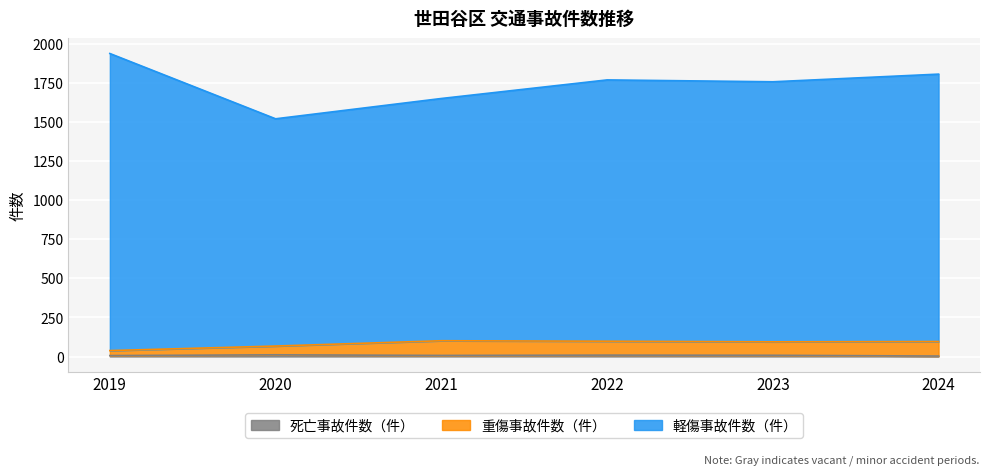

What are all the series names shown in the legend?

死亡事故件数（件）, 重傷事故件数（件）, 軽傷事故件数（件）